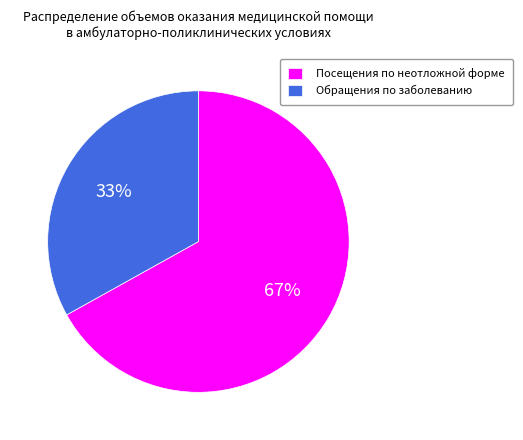

To the nearest percent, what is the average slice percentage?

50%